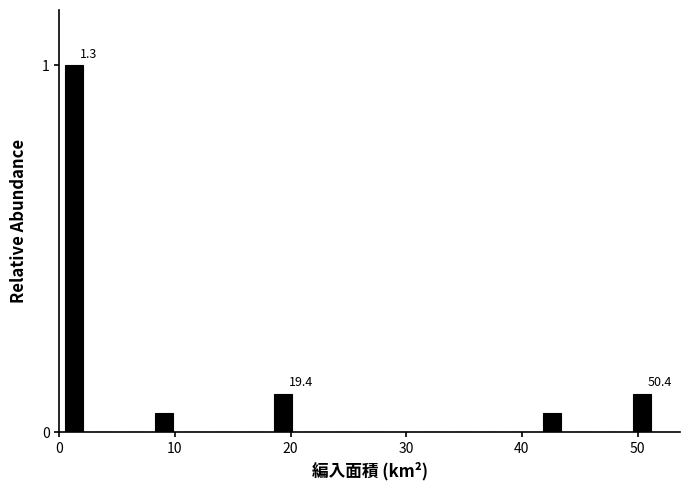

Read against the x-axis, roughly where is the centre of the tallest bar?

1